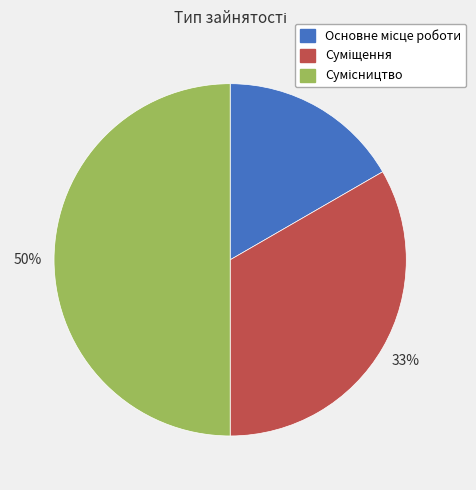

To the nearest percent, what is the average slice percentage?

33%